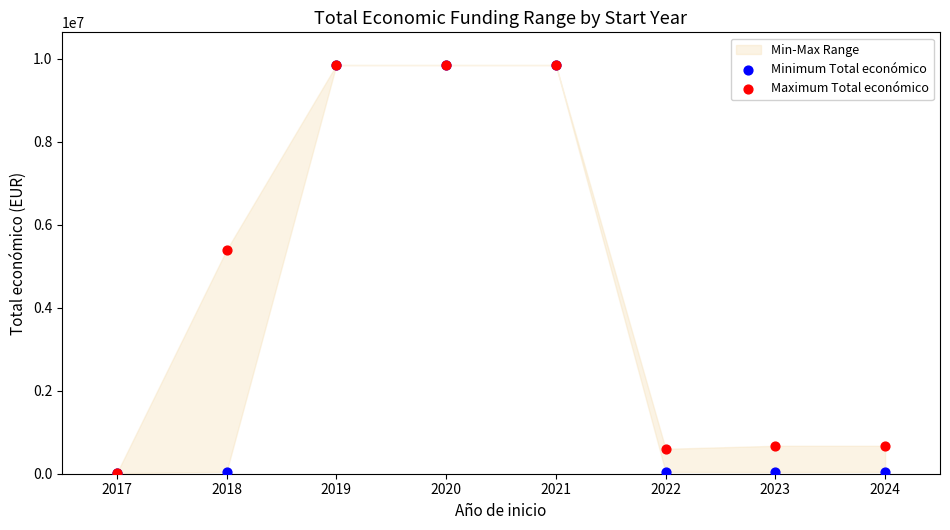

Across all series, what Y value is closest to 4929966?

5390598